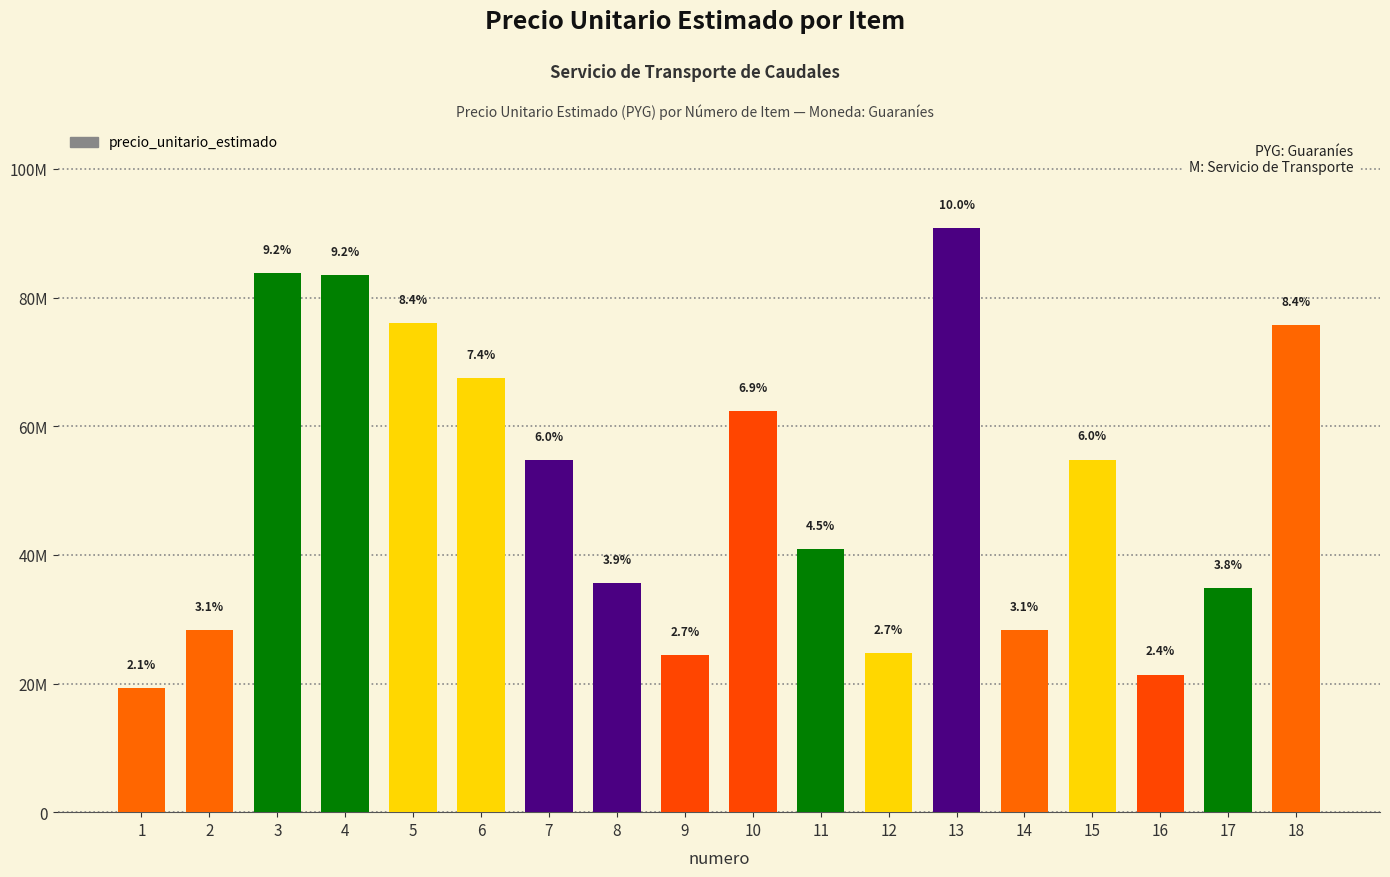

Are the bars horizontal?

No